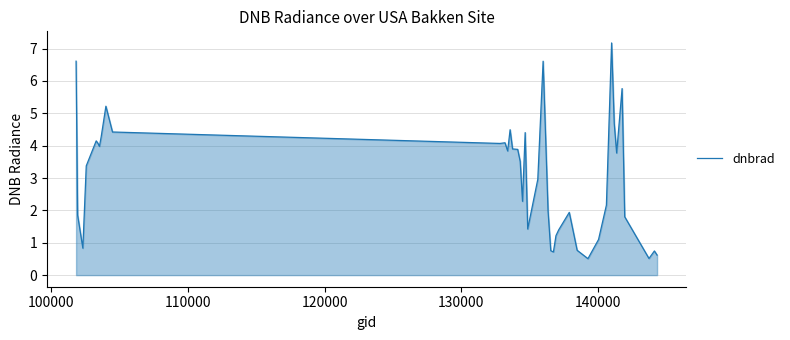

What is the difference between the maximum and minimum values?

6.7